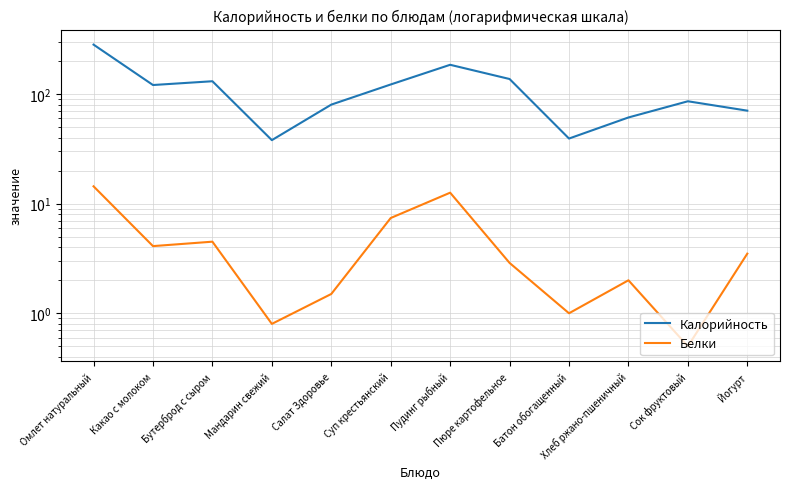

What is the total value across all series at Какао с молоком?

125.1